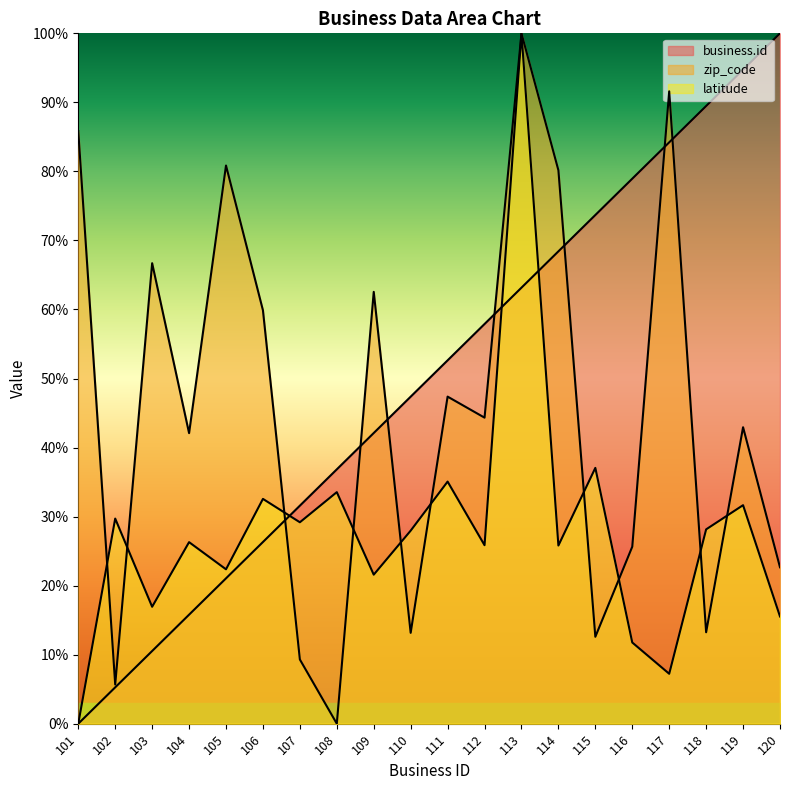

Rank the series by their maximum value, from highest to lowest.

business.id, zip_code, latitude